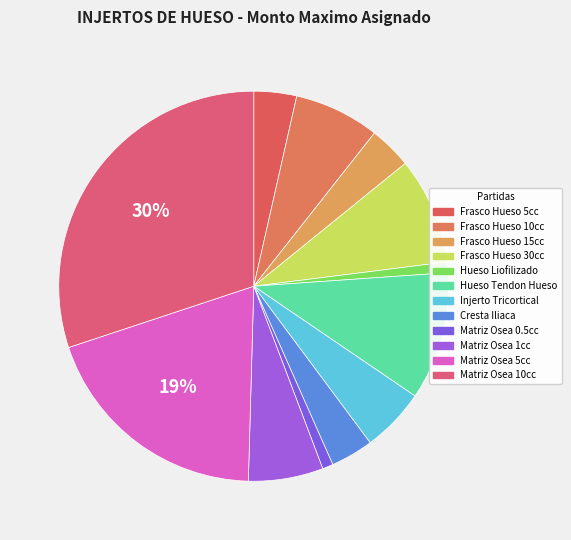

To the nearest percent, what is the difference between the Matriz Osea 10cc and Frasco Hueso 5cc slice percentages?

27%